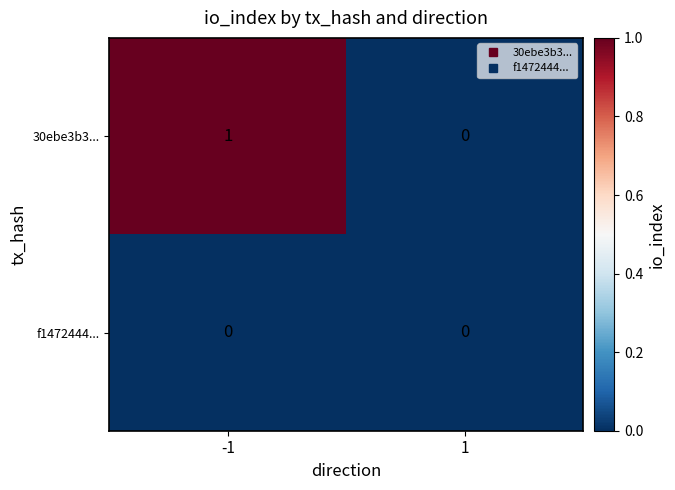

Which series has the largest total across all categories?

30ebe3b3...